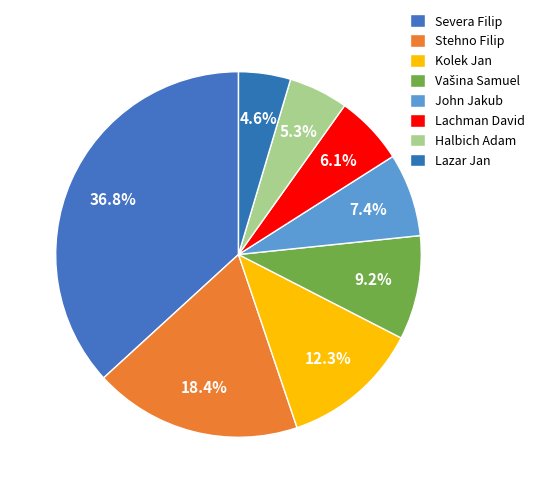

Count the number of slices in the pie.

8